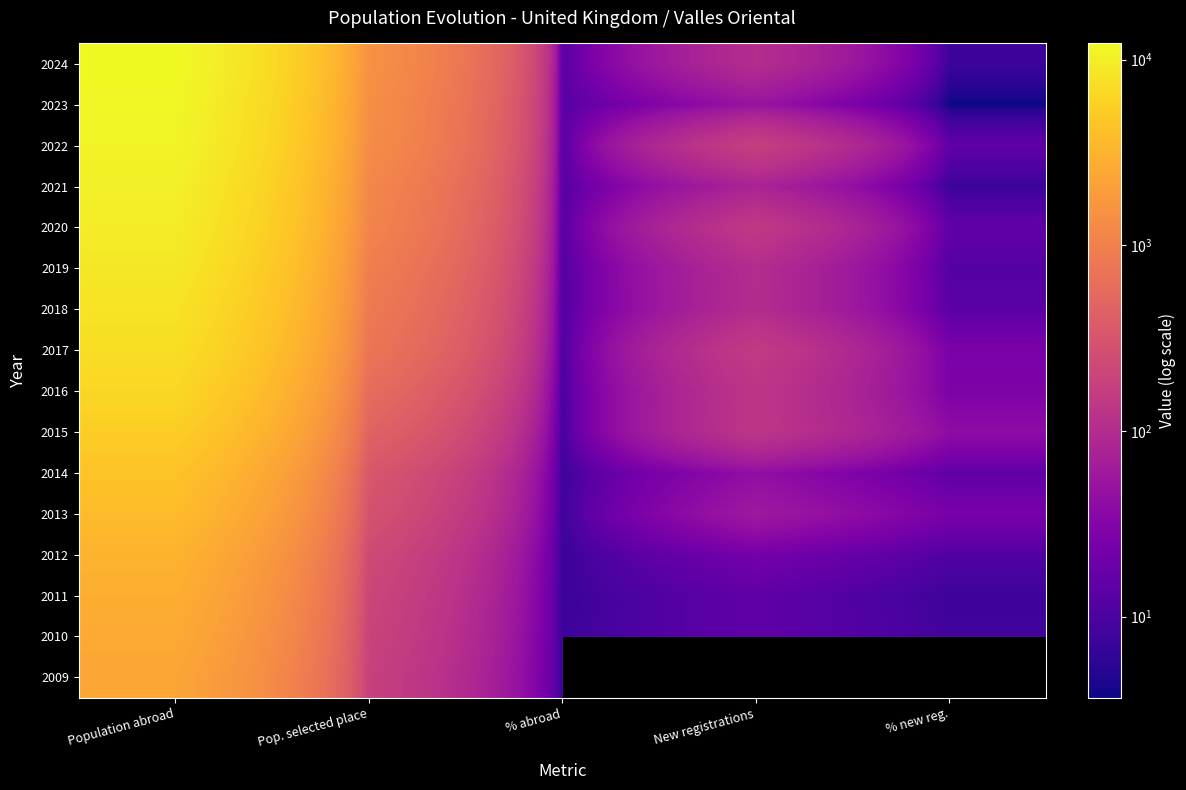

At how many categories does at least one series exceed 191?

2